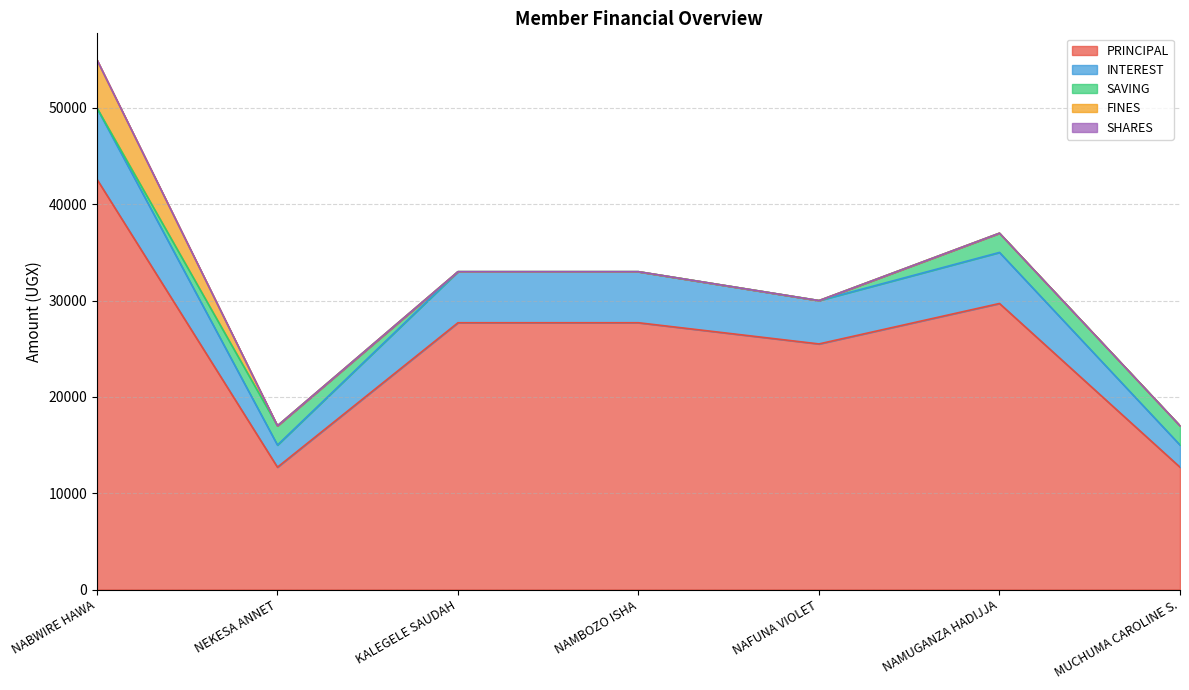

What are all the series names shown in the legend?

PRINCIPAL, INTEREST, SAVING, FINES, SHARES